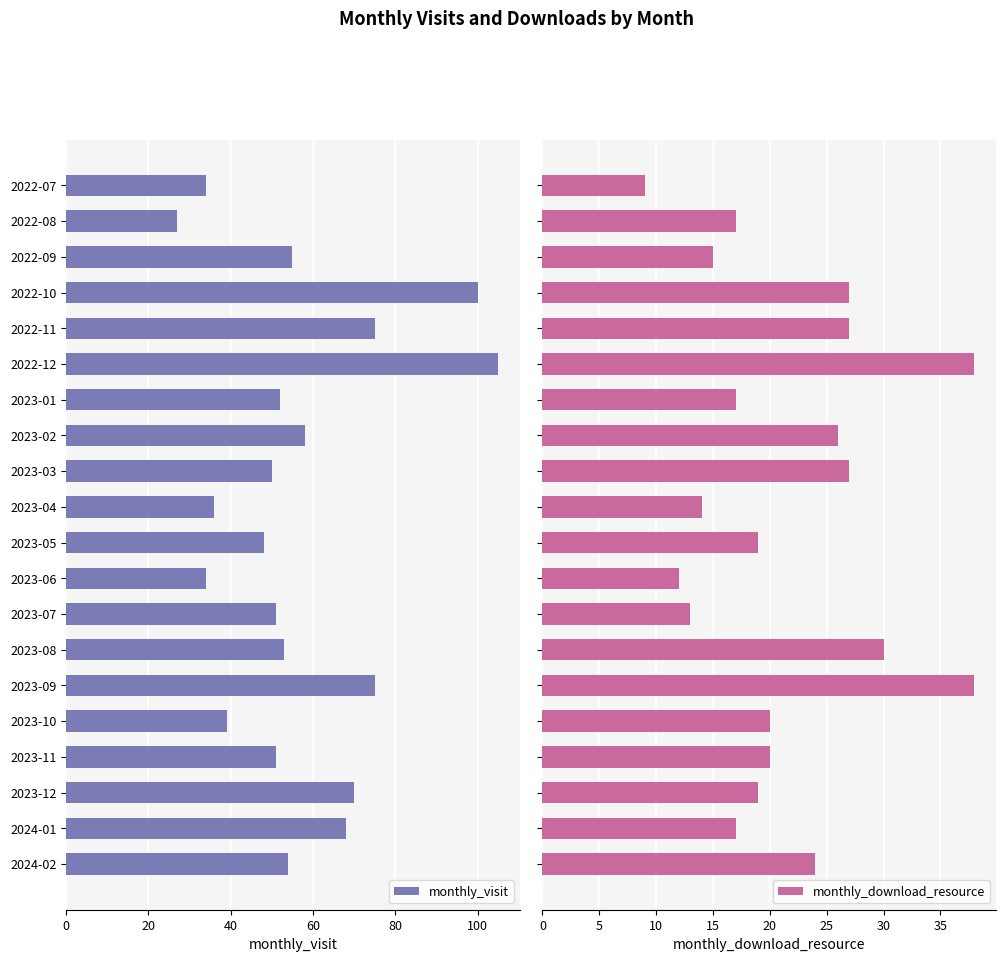

Are the bars horizontal?

Yes